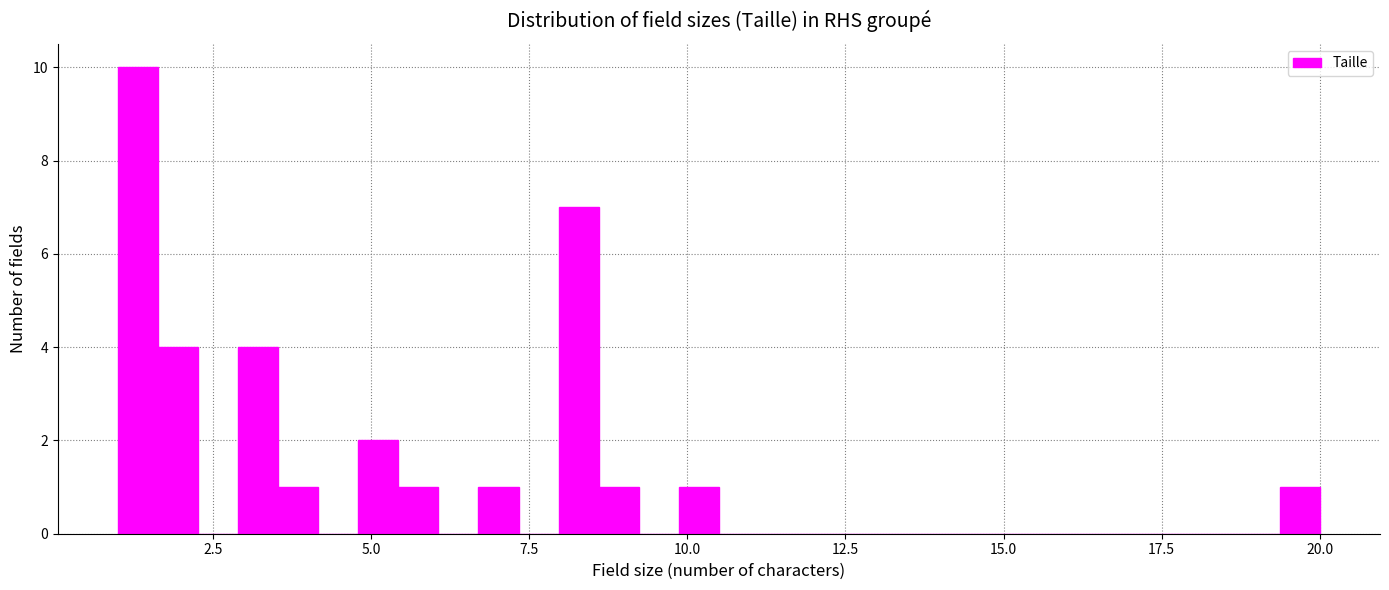

Read against the x-axis, roughly where is the centre of the tallest bar?

1.5